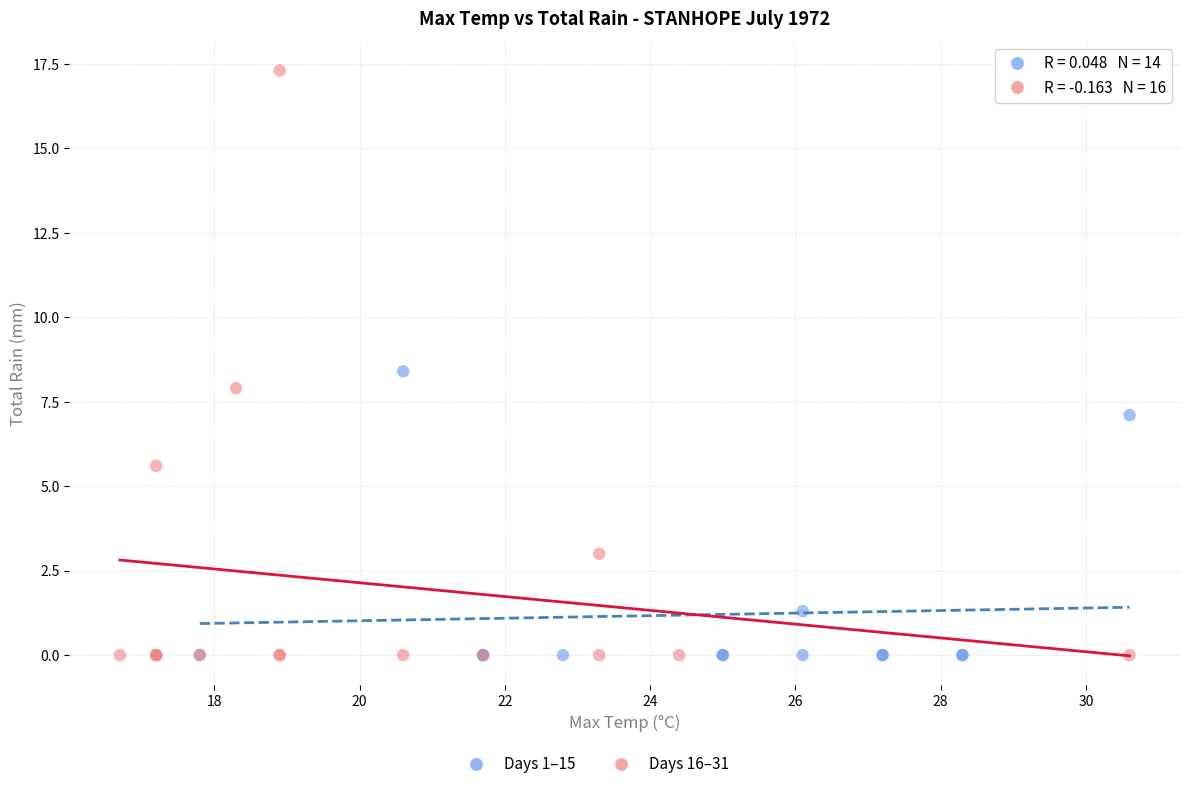

Which series contains the highest Y value?

Days 16–31